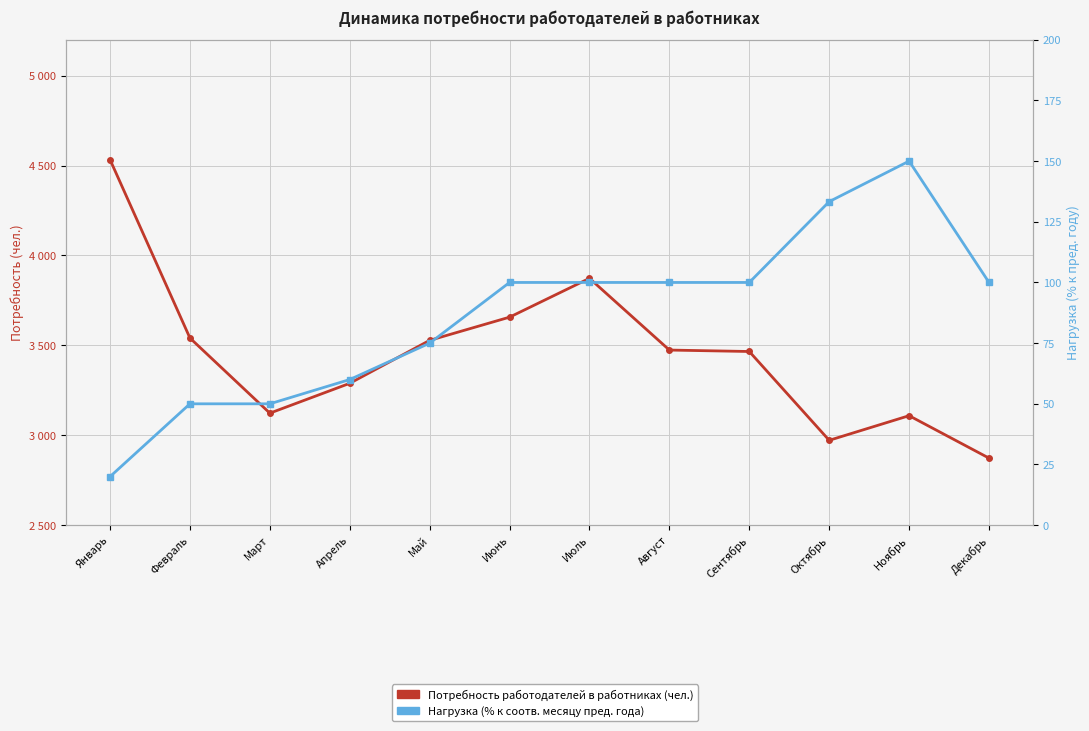

What is the minimum value for Нагрузка (% к соотв. месяцу пред. года)?

20.0